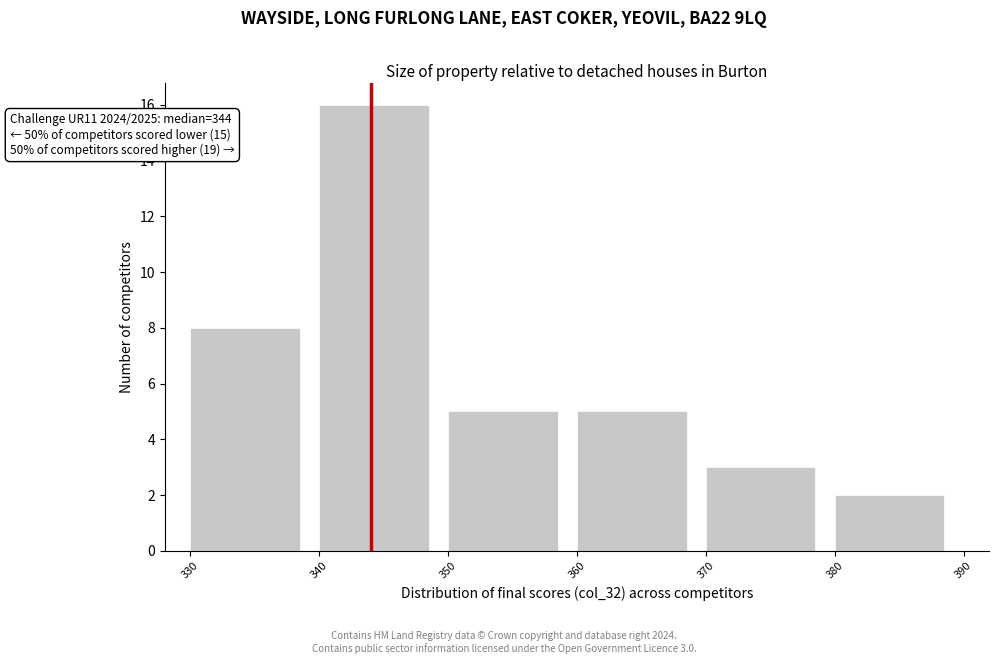

Over which range of the x-axis is the bar tallest?

340 to 350